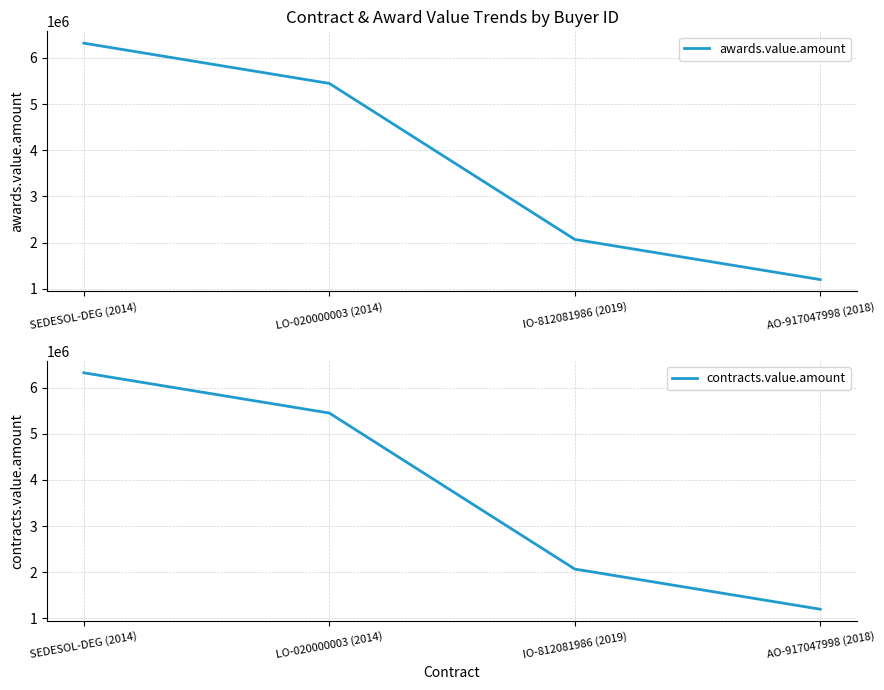

True or false: awards.value.amount has more than 1 interior local peaks.

False